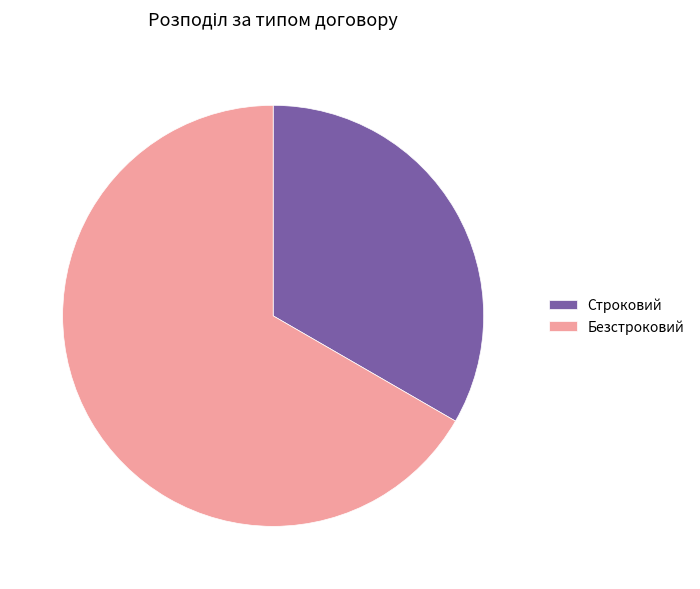

Do Безстроковий and Строковий together represent more than half of the pie?

Yes